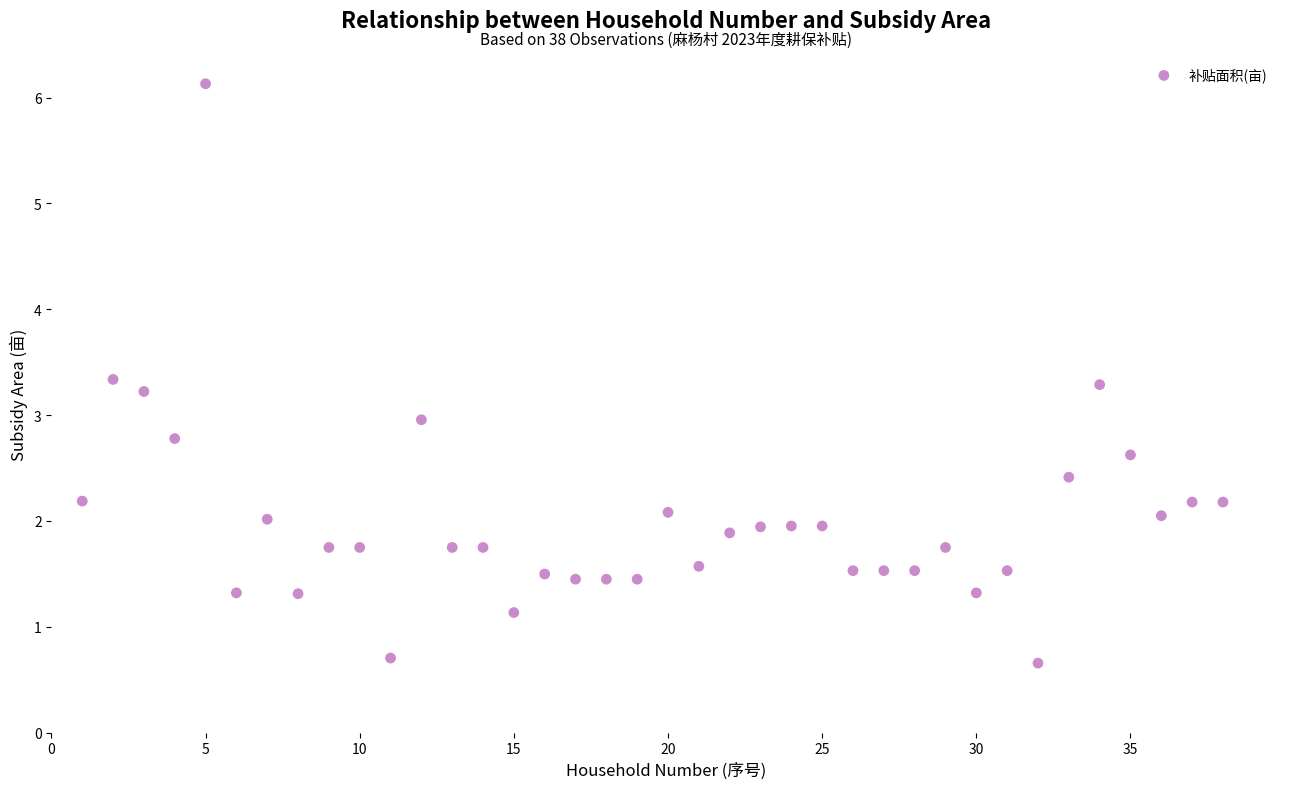

How many data points are displayed?

38